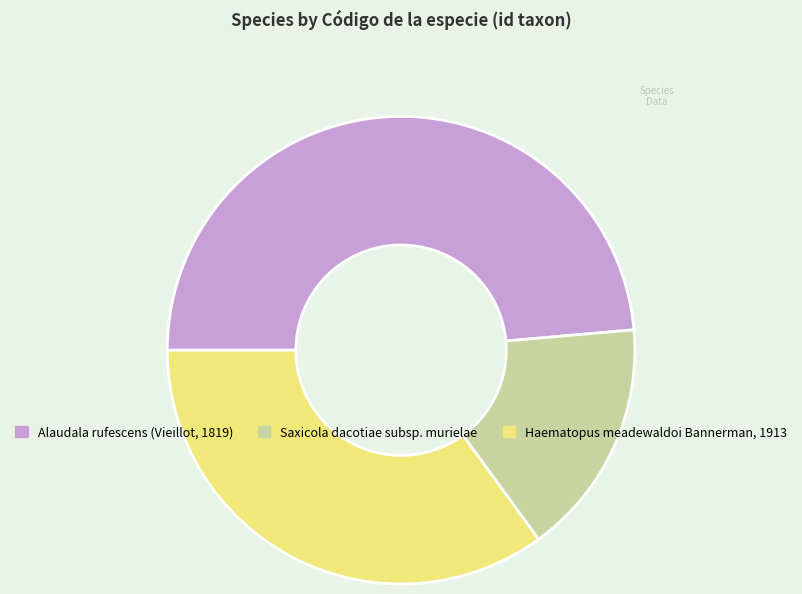

True or false: Alaudala rufescens (Vieillot, 1819) accounts for 36% of the total.

False